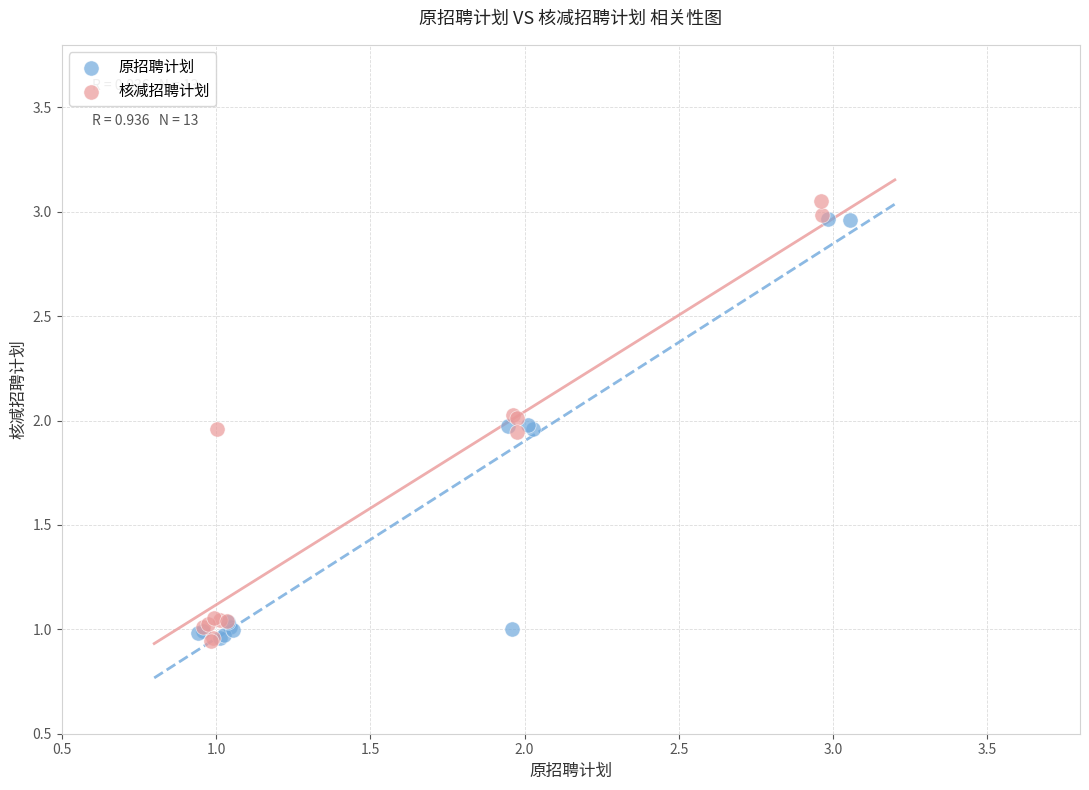

Which series has the widest spread of Y values?

核减招聘计划